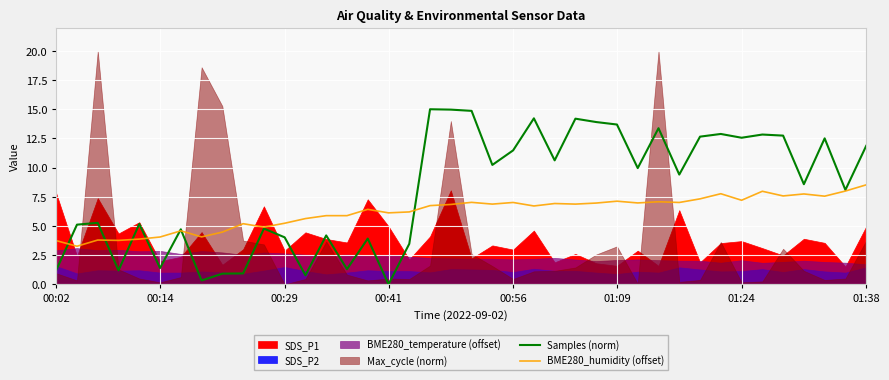

What is the maximum value for BME280_humidity (offset)?

8.5